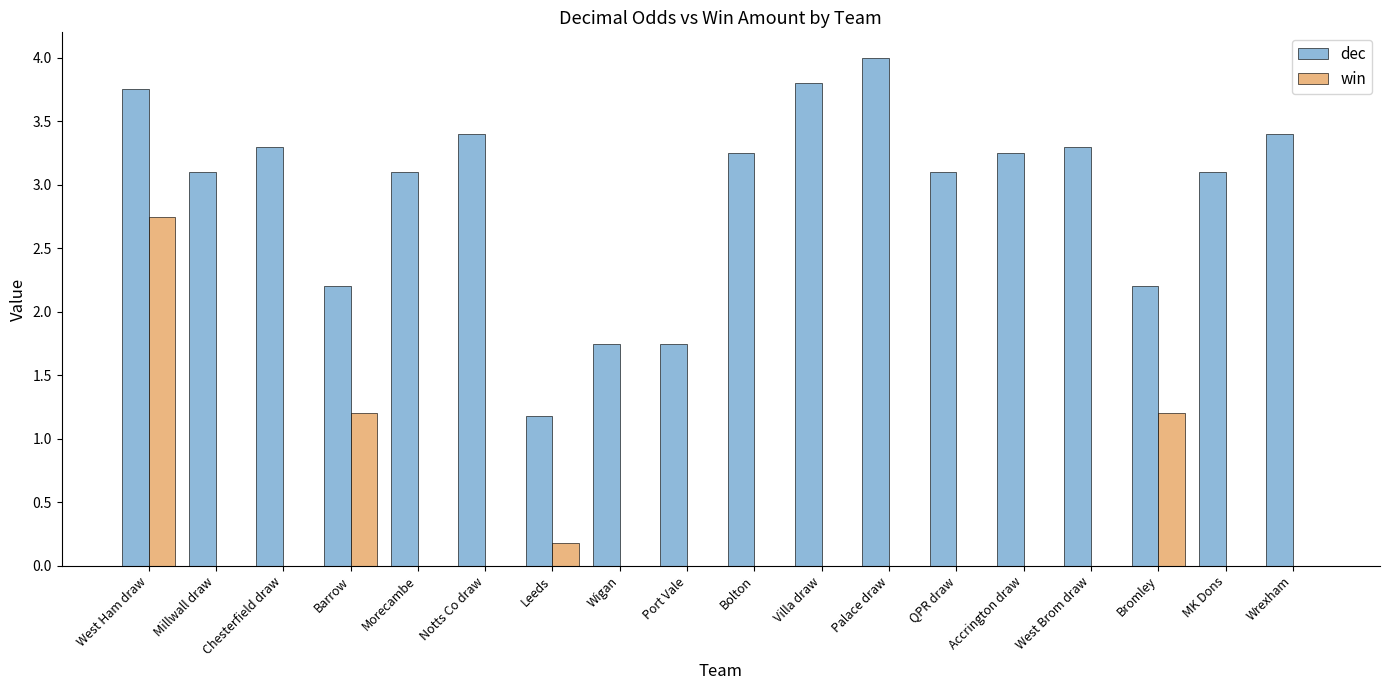

What is the difference between the dec values at Villa draw and Chesterfield draw?

0.5